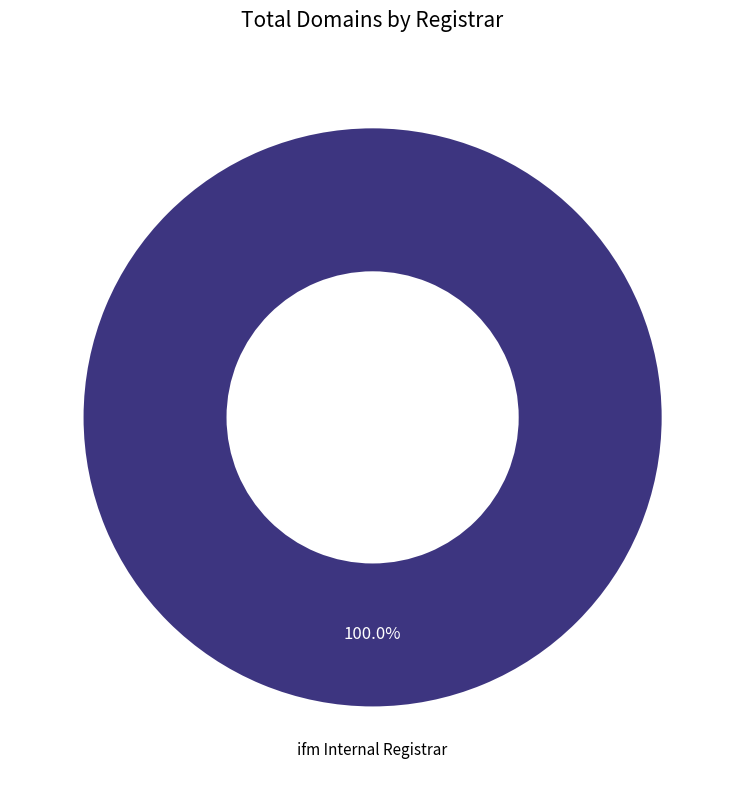

How many slices are in this pie chart?

1